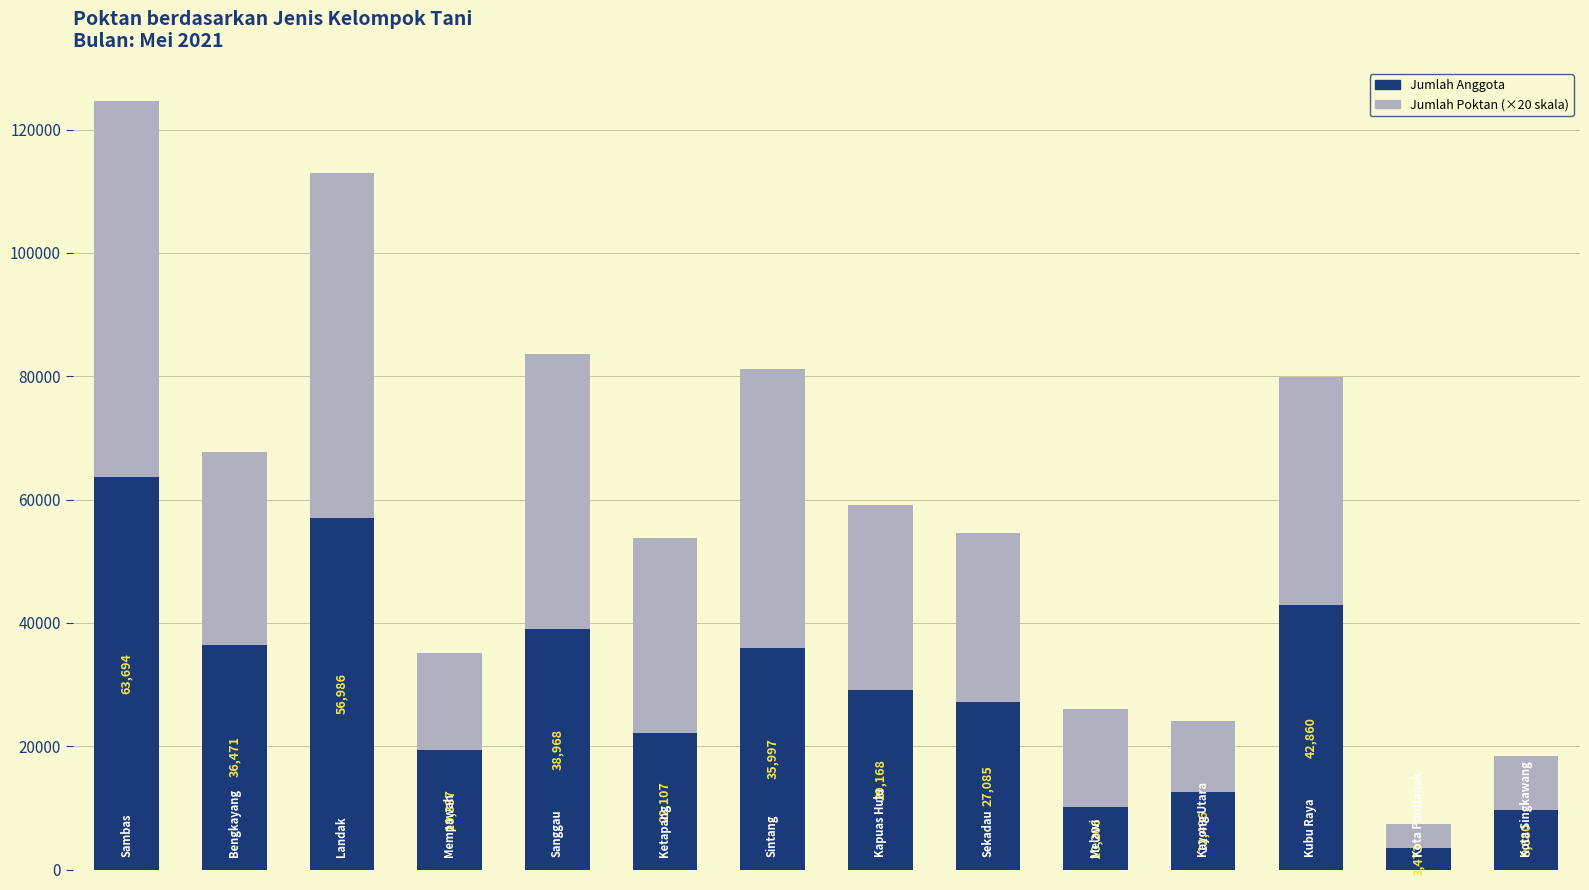

Reading right to left, list the values for the Jumlah Anggota series.

9680	3473	42860	12496	10206	27085	29168	35997	22107	38968	19337	56986	36471	63694